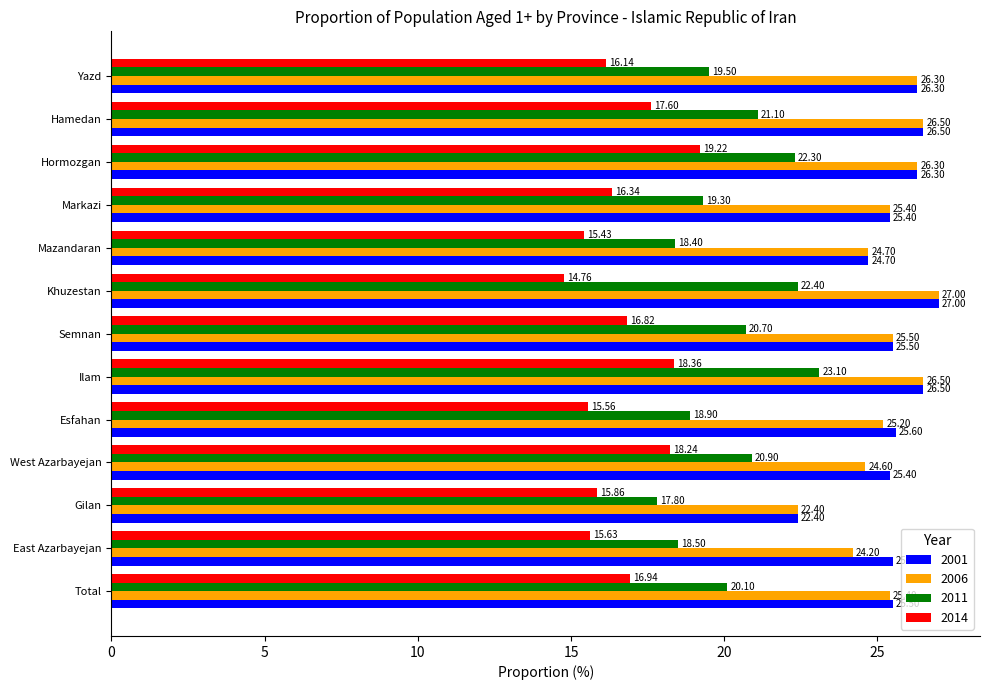

Which series has the largest range (max minus min)?

2011